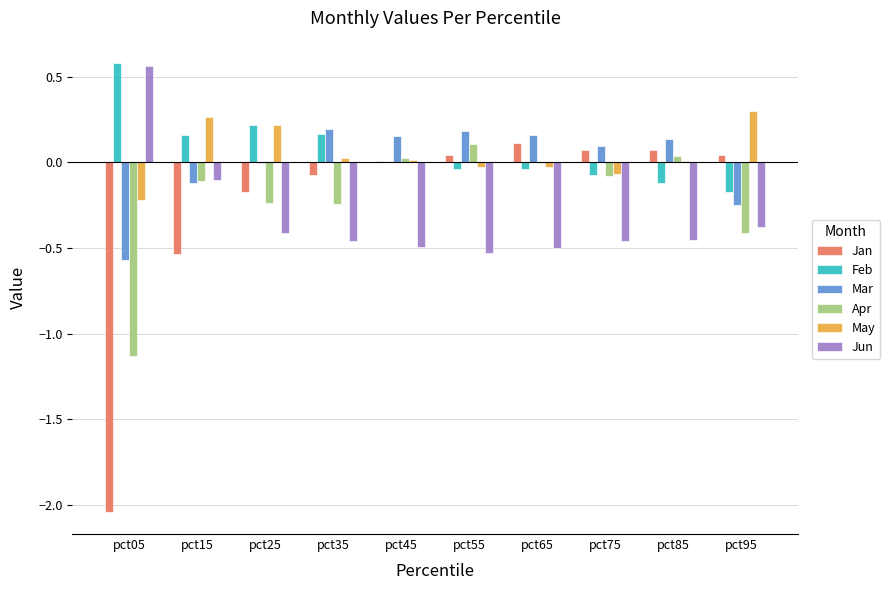

Which series has the largest range (max minus min)?

Jan